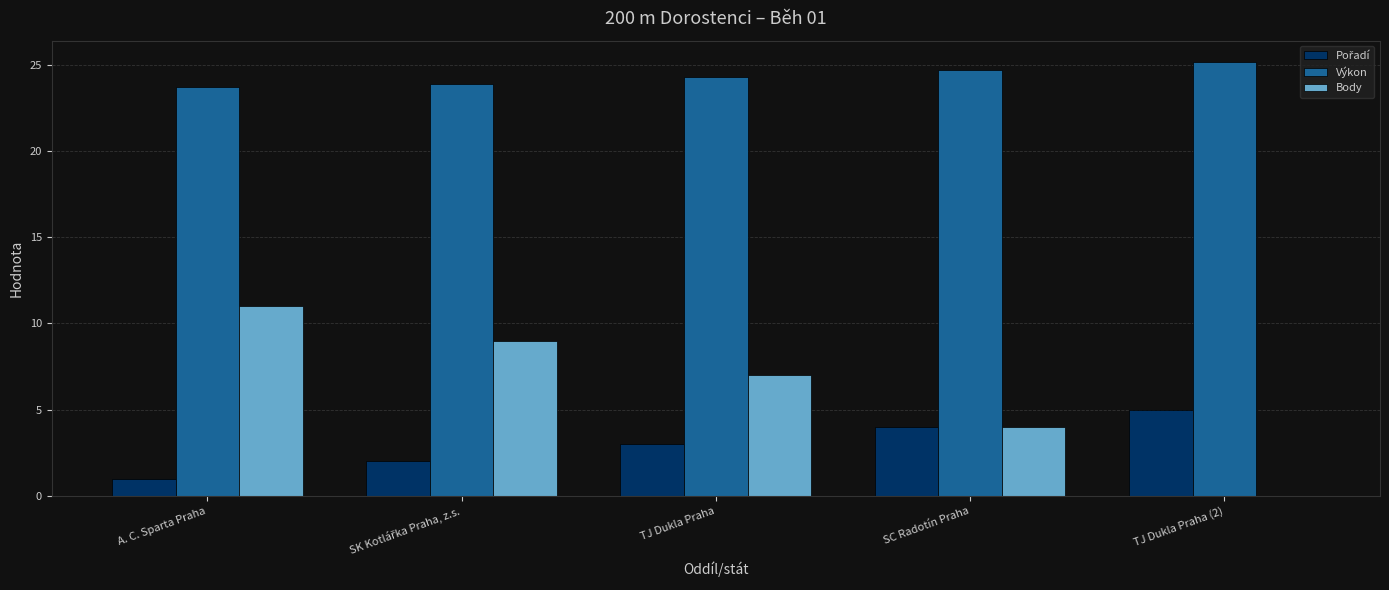

Between TJ Dukla Praha and SC Radotín Praha, which series saw the biggest shift?

Body